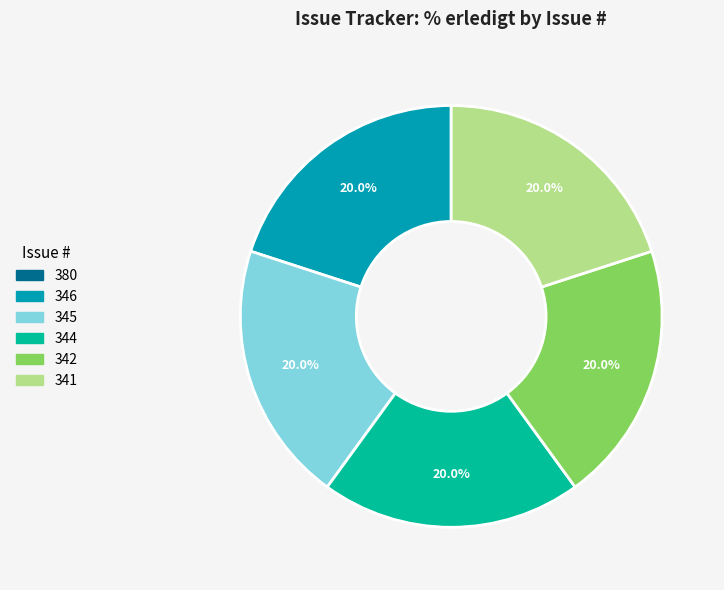

To the nearest percent, what is the combined percentage of 346 and 344?

40%